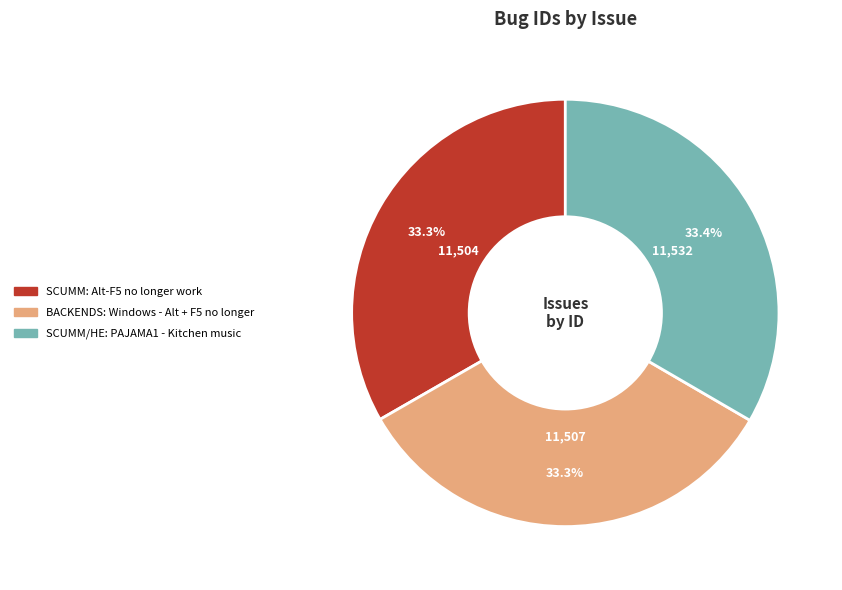

What is the total percentage of SCUMM: Alt-F5 no longer work and SCUMM/HE: PAJAMA1 - Kitchen music?

66.7%